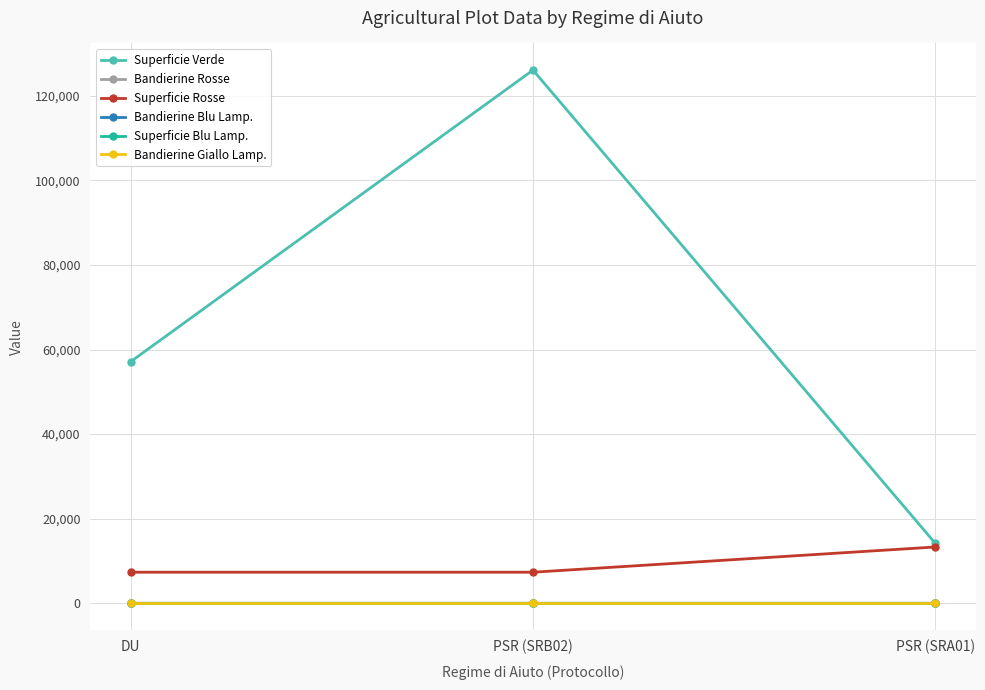

Is this an area chart (filled region under the line)?

No